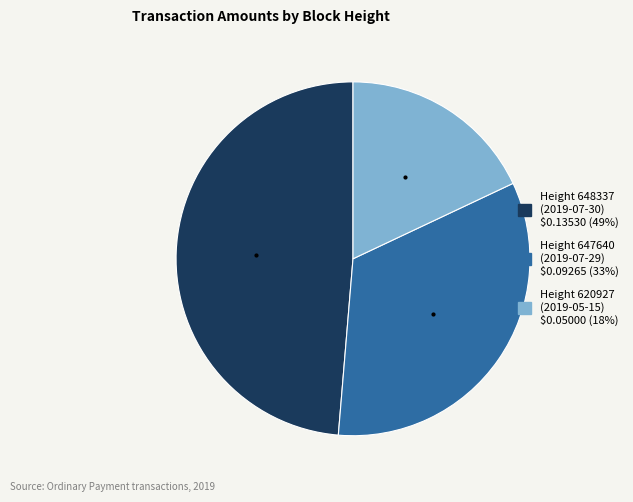

Does any single category account for the majority?

No